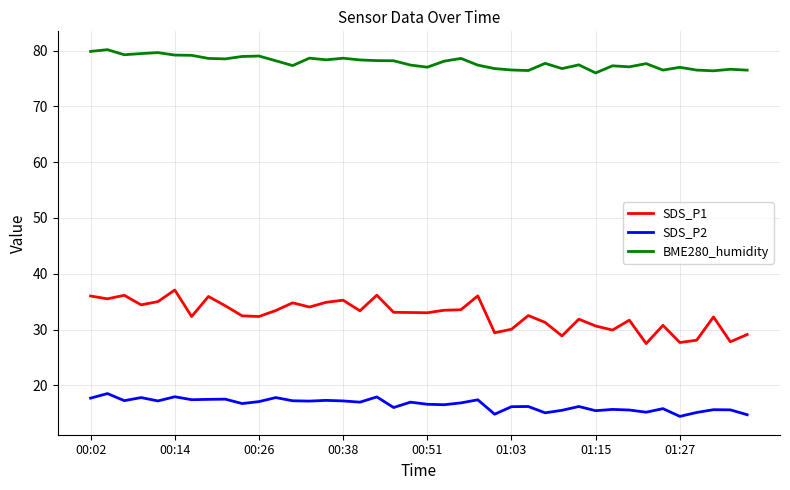

Which series has the largest total across all categories?

BME280_humidity